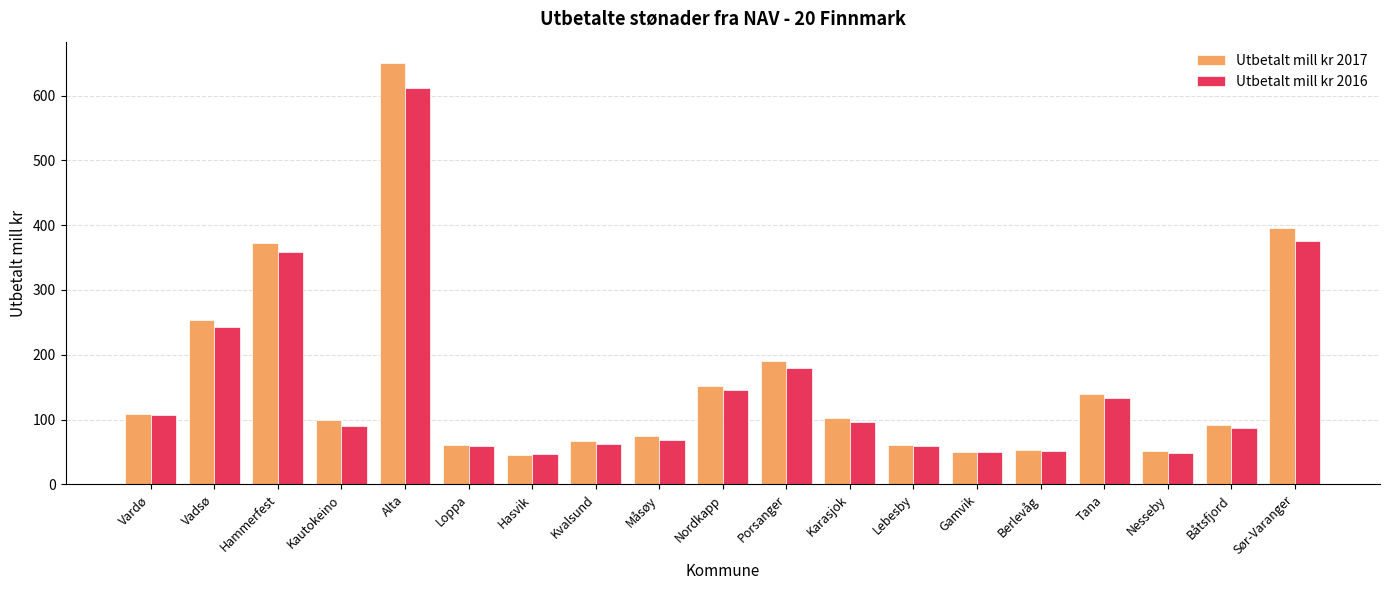

Does the chart contain any negative values?

No